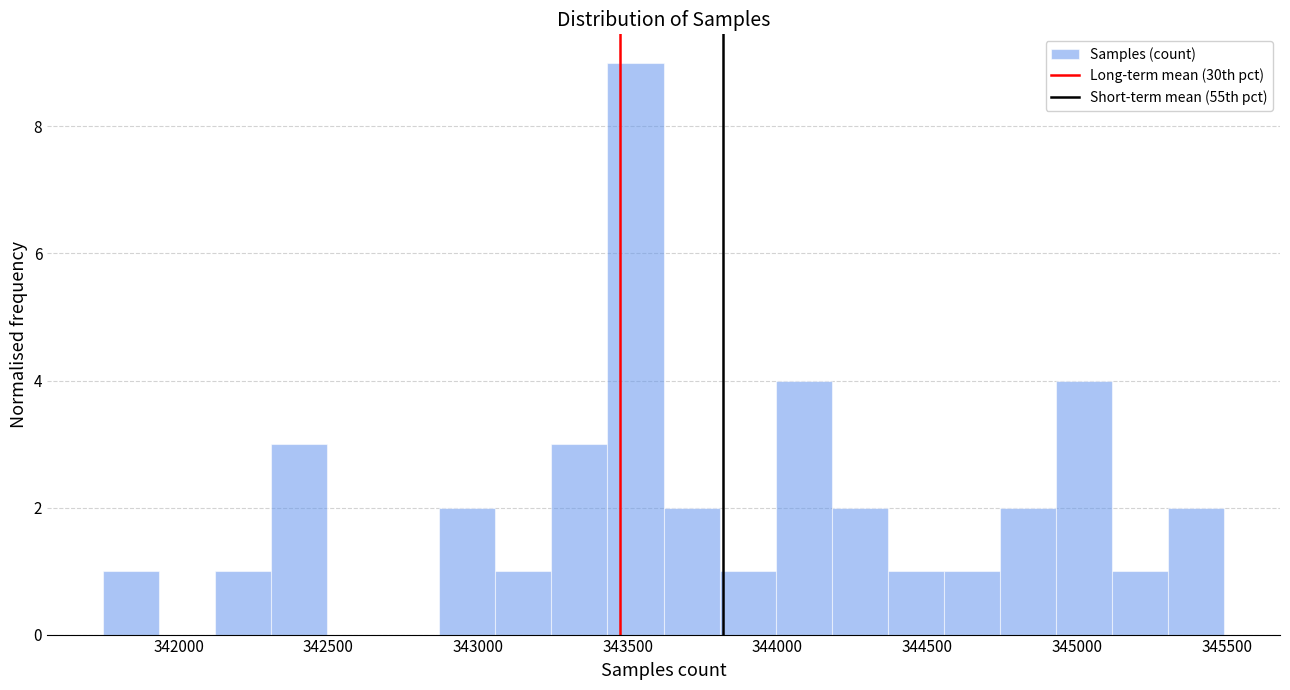

Read against the x-axis, roughly where is the centre of the tallest bar?

343550